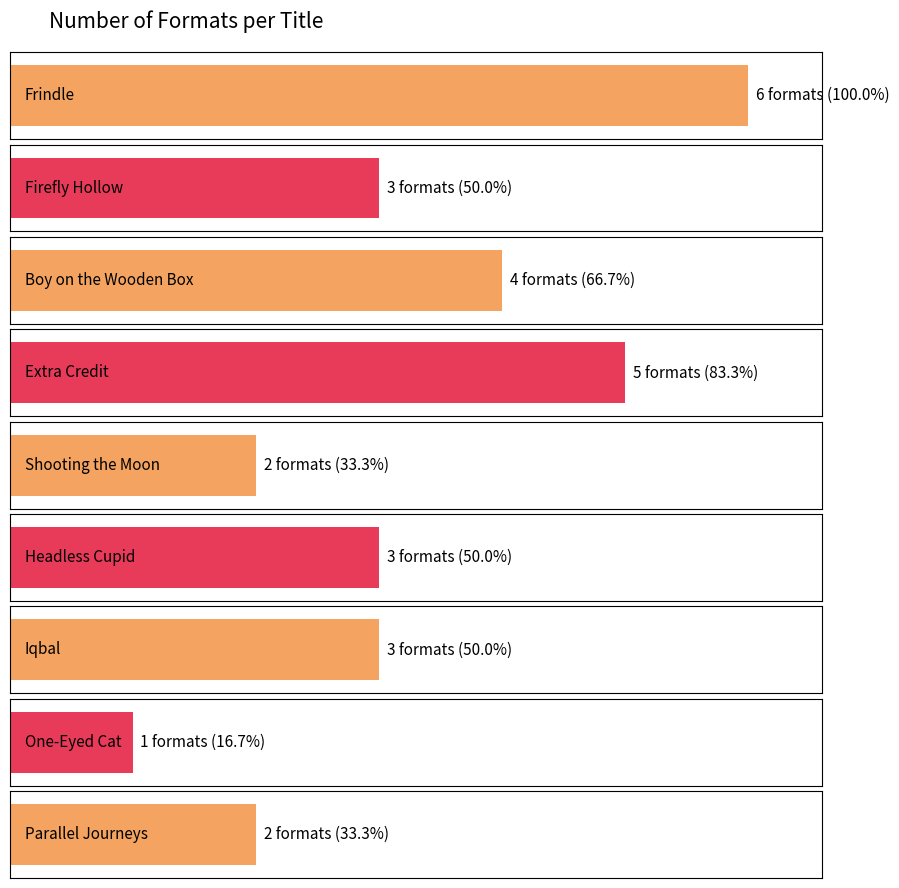

Are the bars horizontal?

Yes